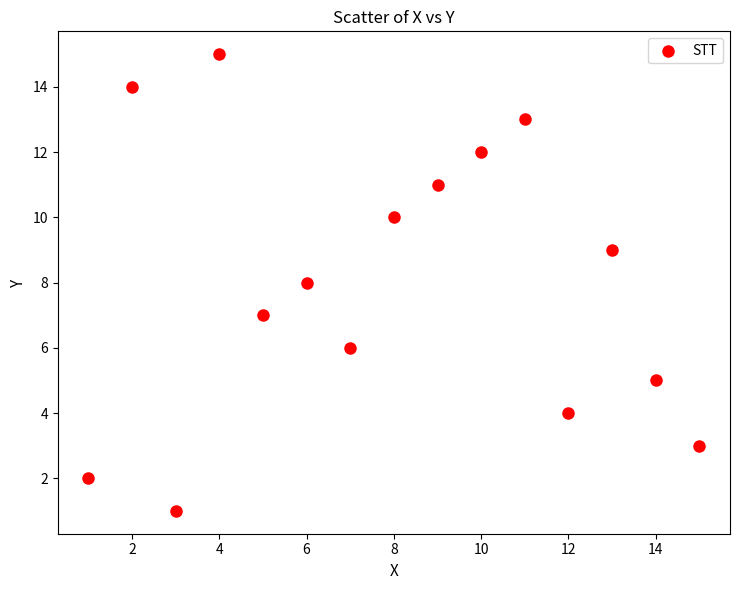

What is the range of Y values (max minus min)?

14